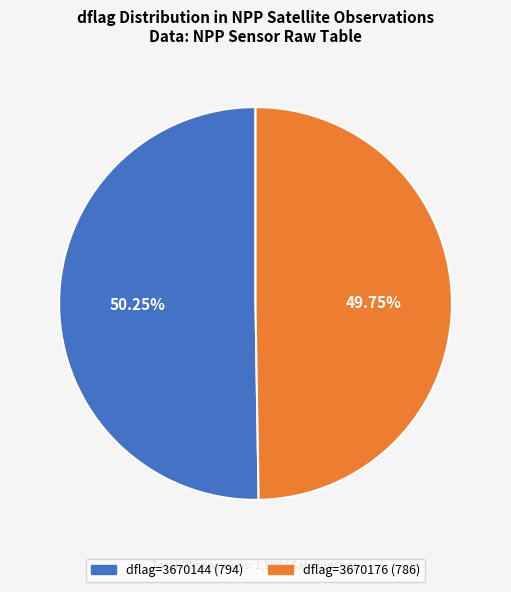

Is there any slice that represents more than half of the pie?

Yes